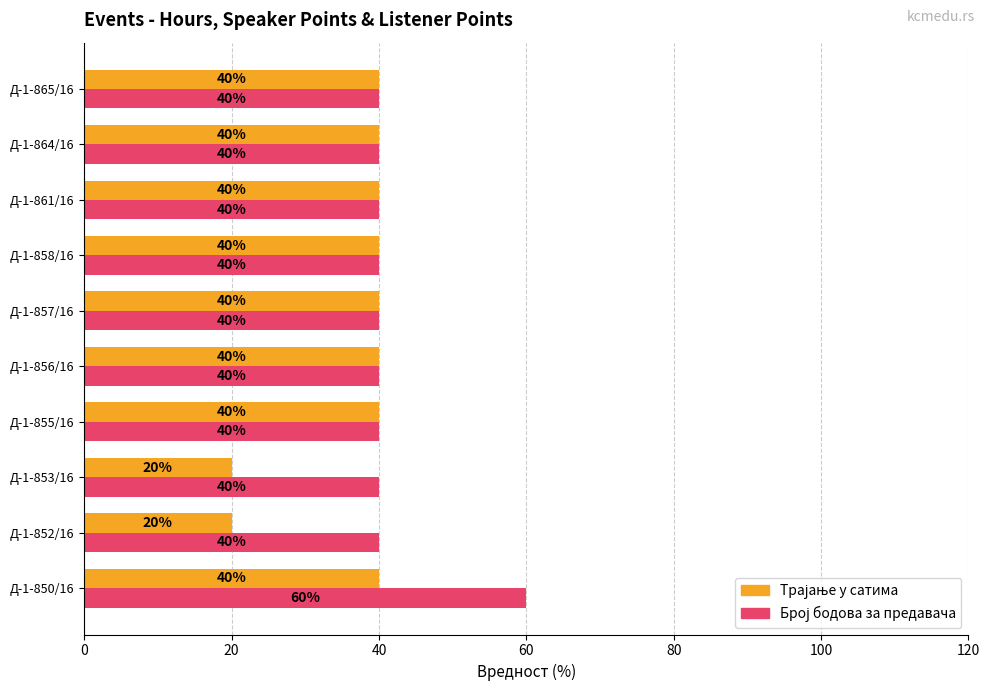

Which category has the highest value across all series?

Д-1-850/16